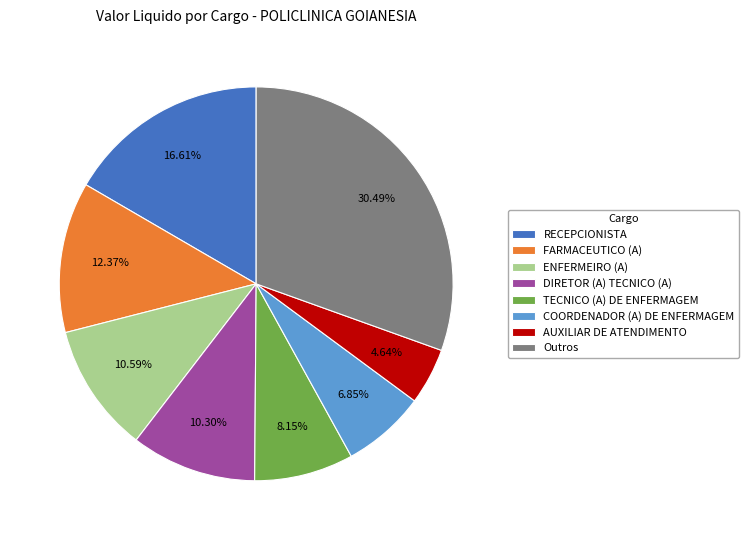

Which has a higher value, FARMACEUTICO (A) or ENFERMEIRO (A)?

FARMACEUTICO (A)